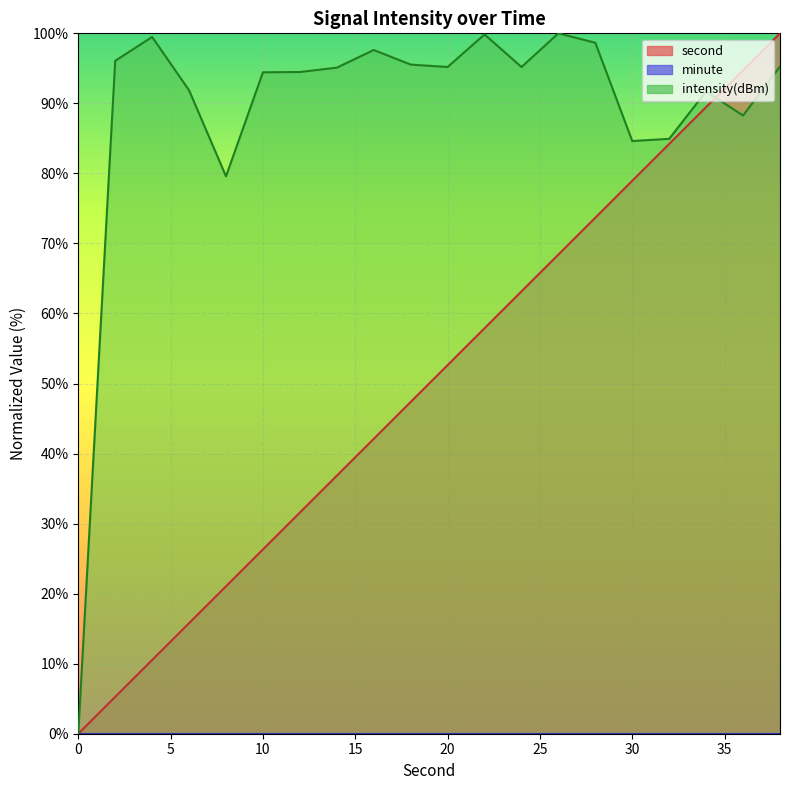

Reading left to right, transcribe all the data shown in this chart.

second: 0.0	5.3	10.5	15.8	21.1	26.3	31.6	36.8	42.1	47.4	52.6	57.9	63.2	68.4	73.7	78.9	84.2	89.5	94.7	100.0
intensity: 0.0	96.1	99.5	91.9	79.6	94.4	94.5	95.1	97.6	95.5	95.2	99.8	95.2	100.0	98.7	84.6	84.9	91.7	88.3	95.3